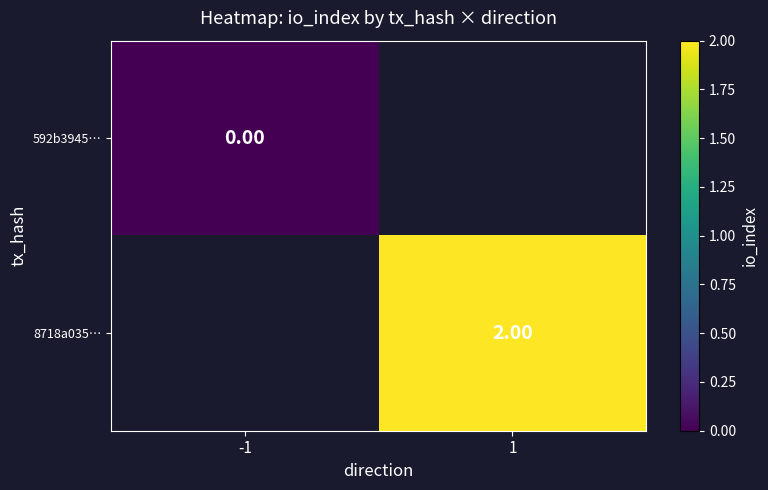

Is the value of 8718a035… at -1 greater than the value of 592b3945… at 1?

No